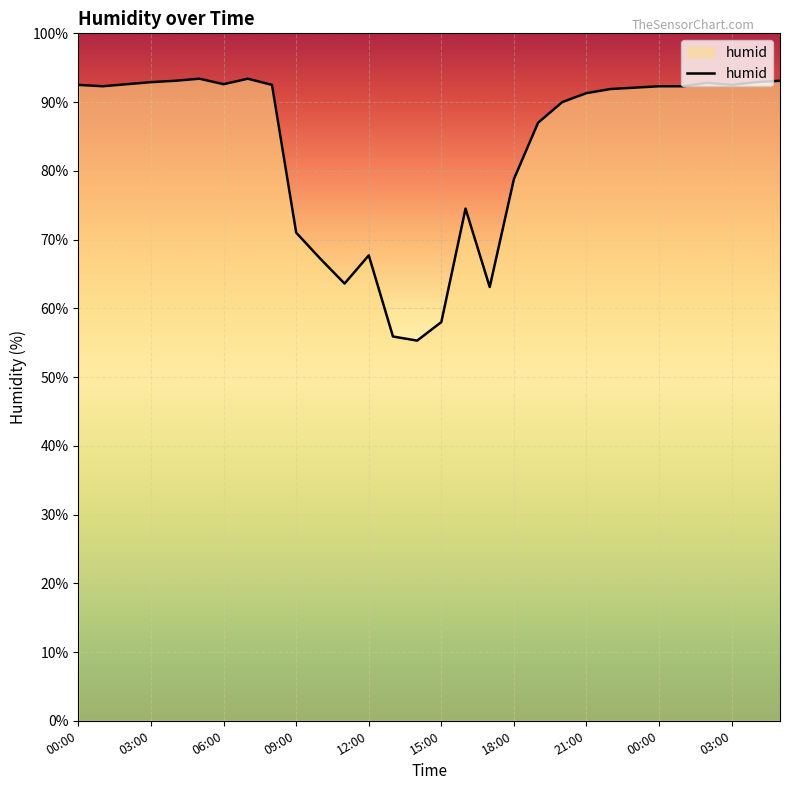

What is the maximum value shown in the chart?

93.4